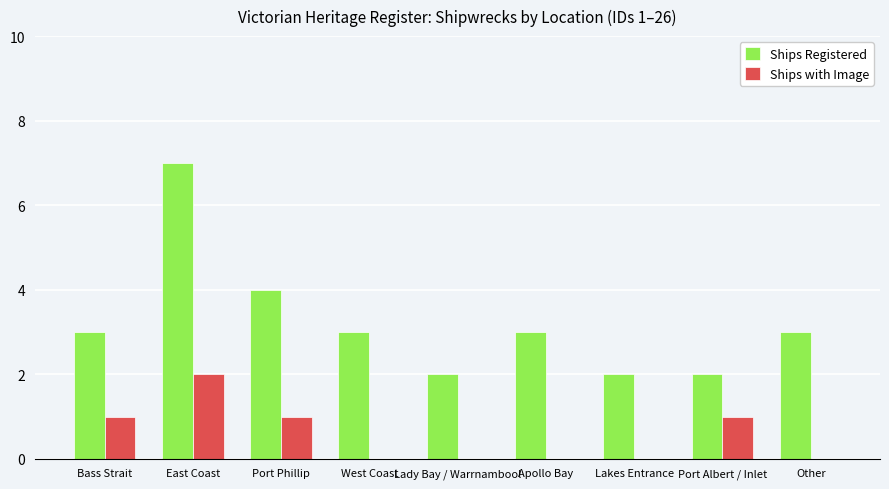

At which category is the sum across all series the highest?

East Coast